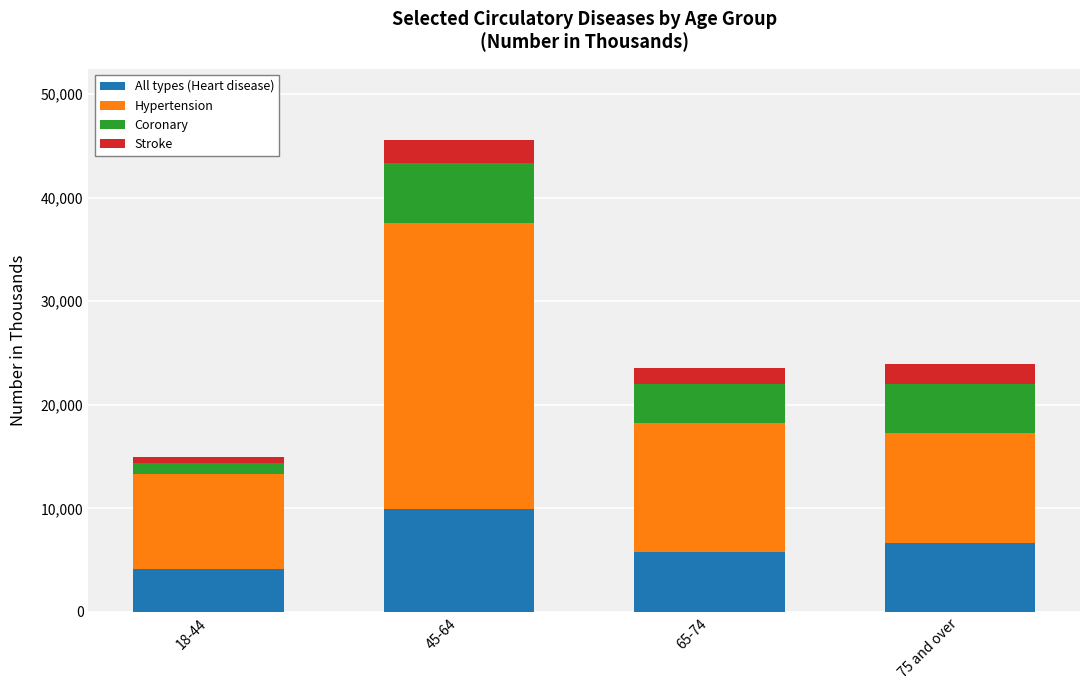

Reading left to right, transcribe the values for All types (Heart disease).

4168	9939	5792	6661